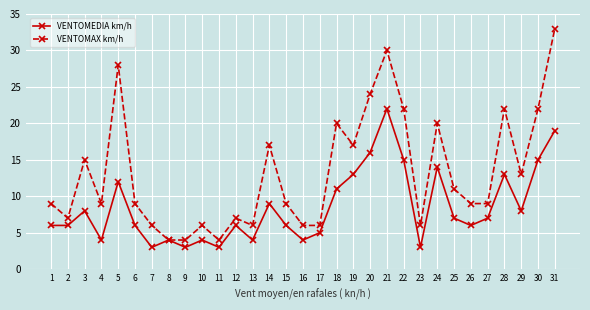

Count the number of data series in this chart.

2